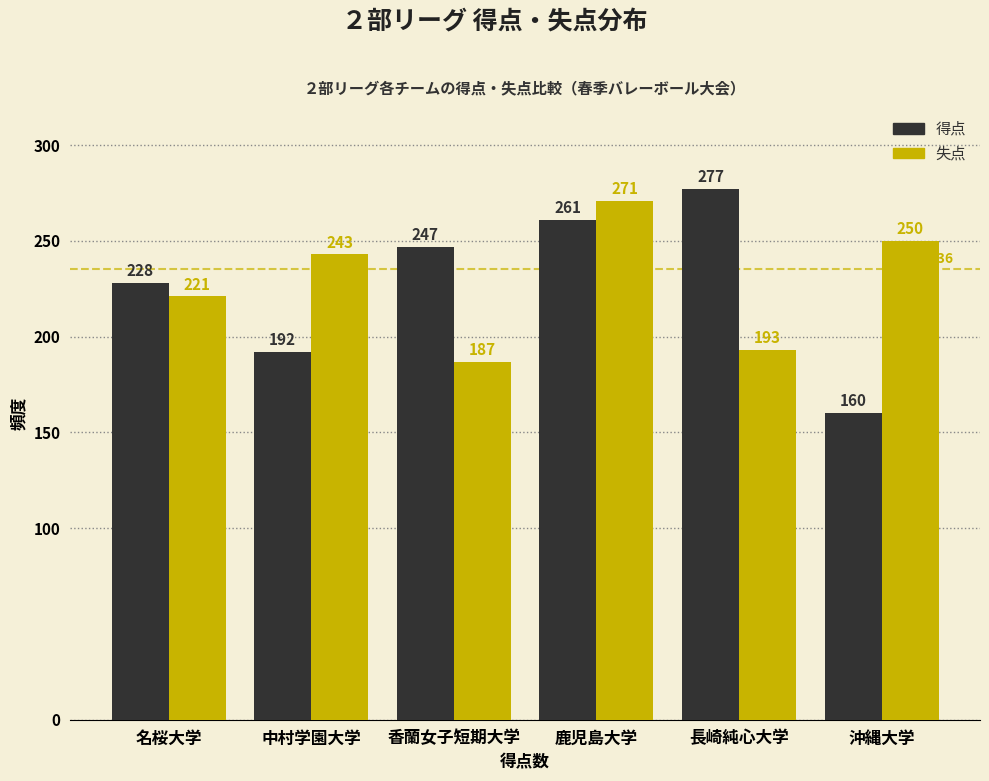

Reading right to left, transcribe all the data shown in this chart.

得点: 沖縄大学=160	長崎純心大学=277	鹿児島大学=261	香蘭女子短期大学=247	中村学園大学=192	名桜大学=228
失点: 沖縄大学=250	長崎純心大学=193	鹿児島大学=271	香蘭女子短期大学=187	中村学園大学=243	名桜大学=221